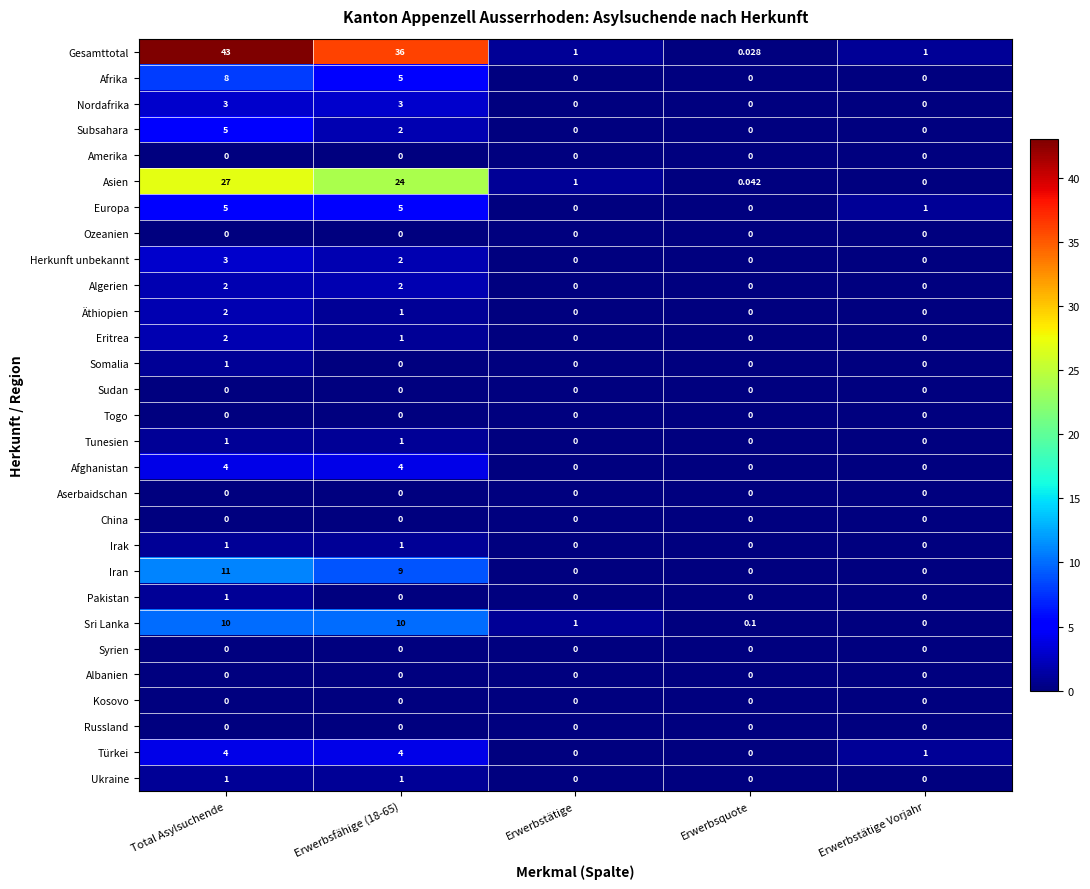

Between Erwerbsfähige (18-65) and Erwerbstätige, which series saw the biggest shift?

Gesamttotal